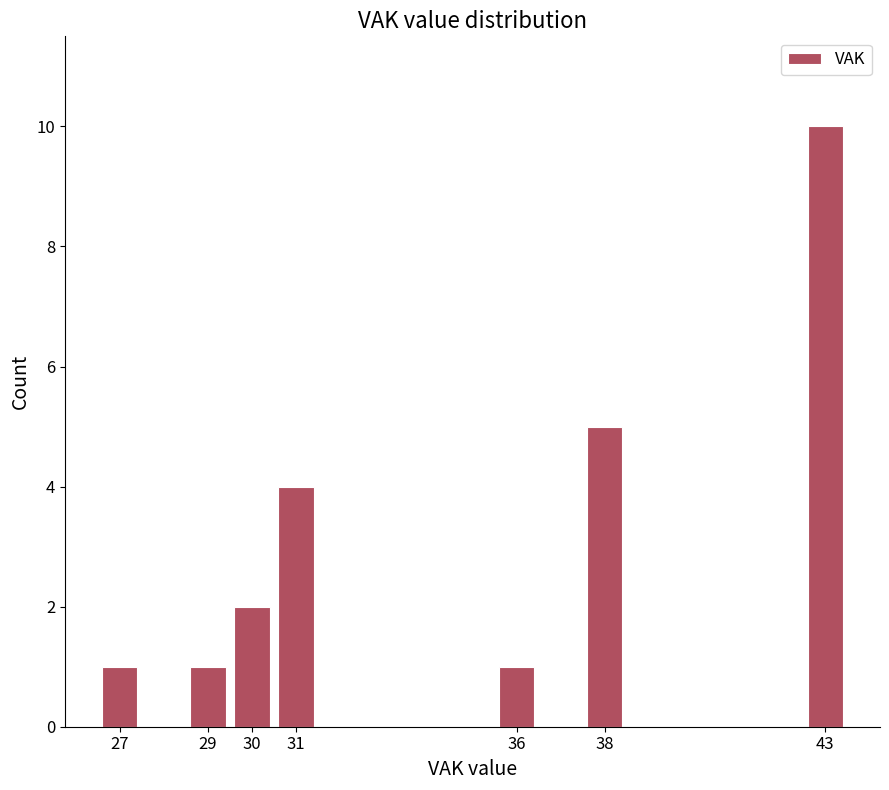

Reading right to left, what are all the values shown in this chart?

43=10	38=5	36=1	31=4	30=2	29=1	27=1